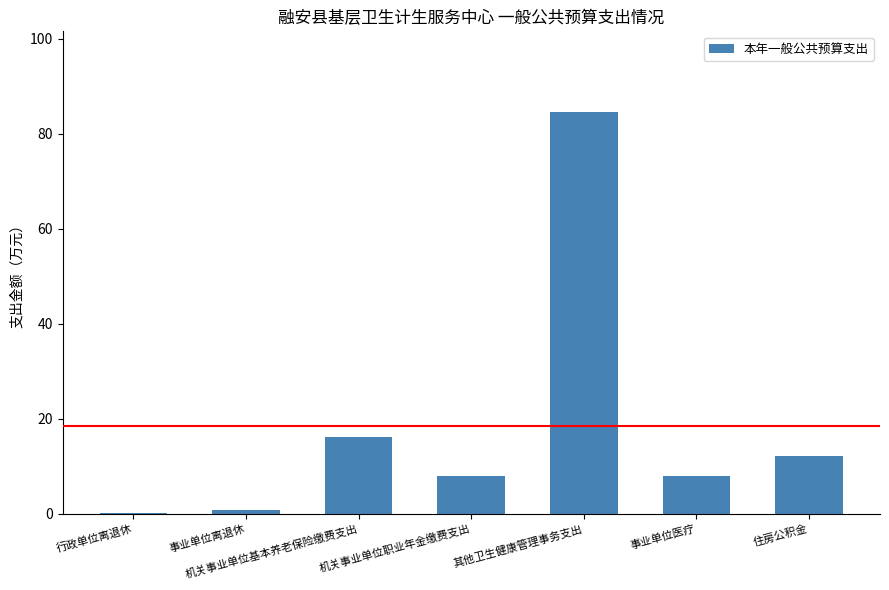

What is the change in value from 行政单位离退休 to 其他卫生健康管理事务支出?

+84.4